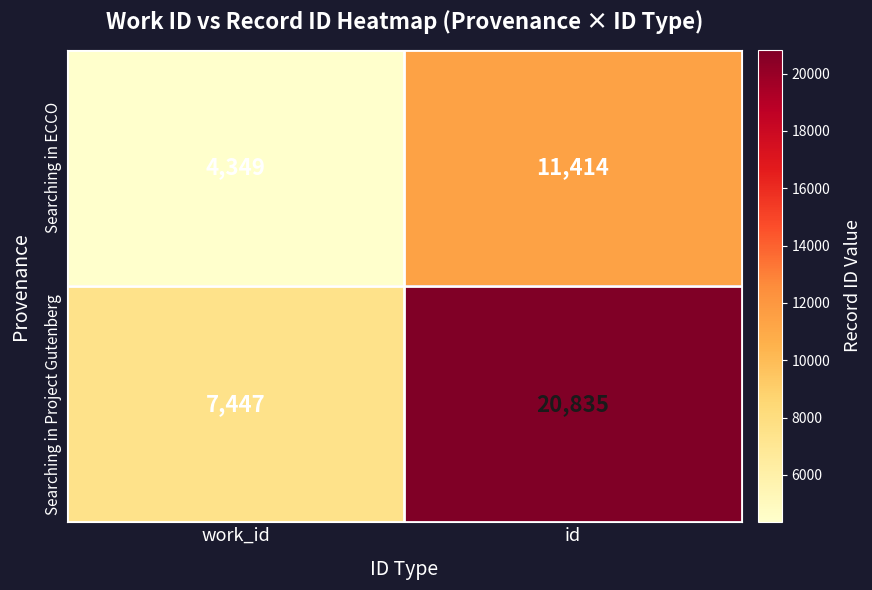

How many distinct data groups are displayed?

2